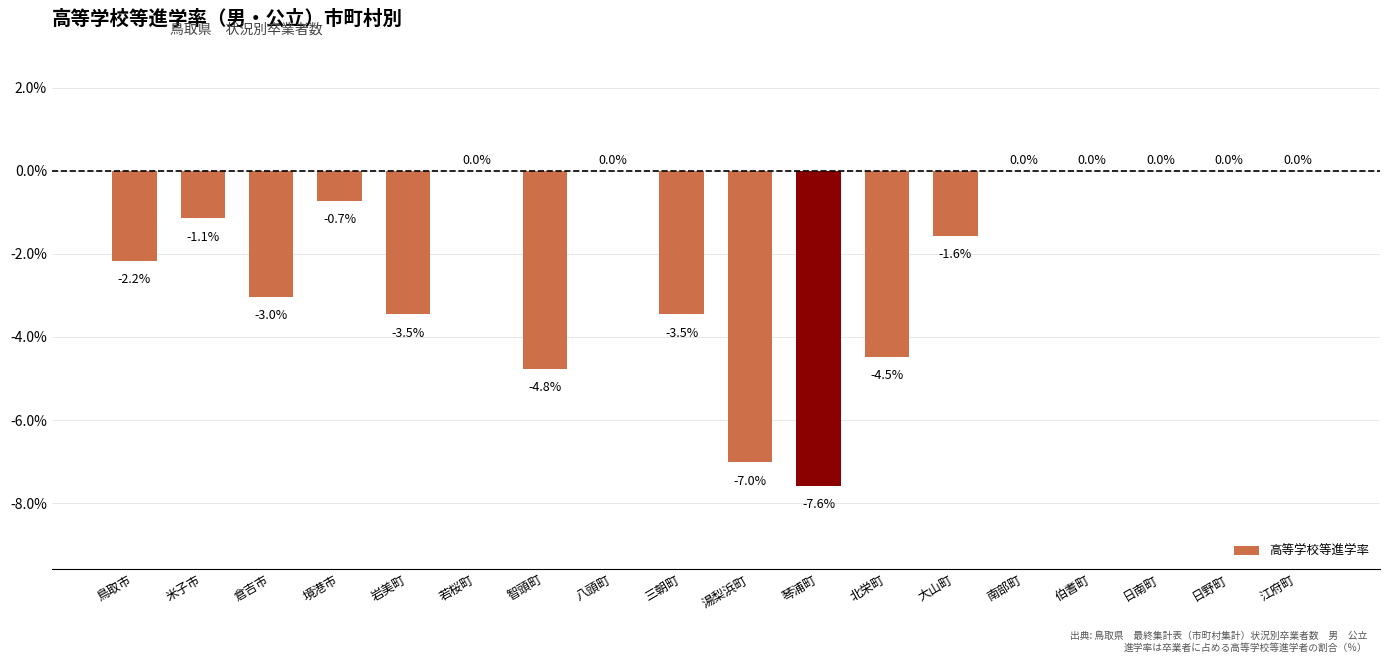

What is the change in value from 鳥取市 to 岩美町?

-1.3